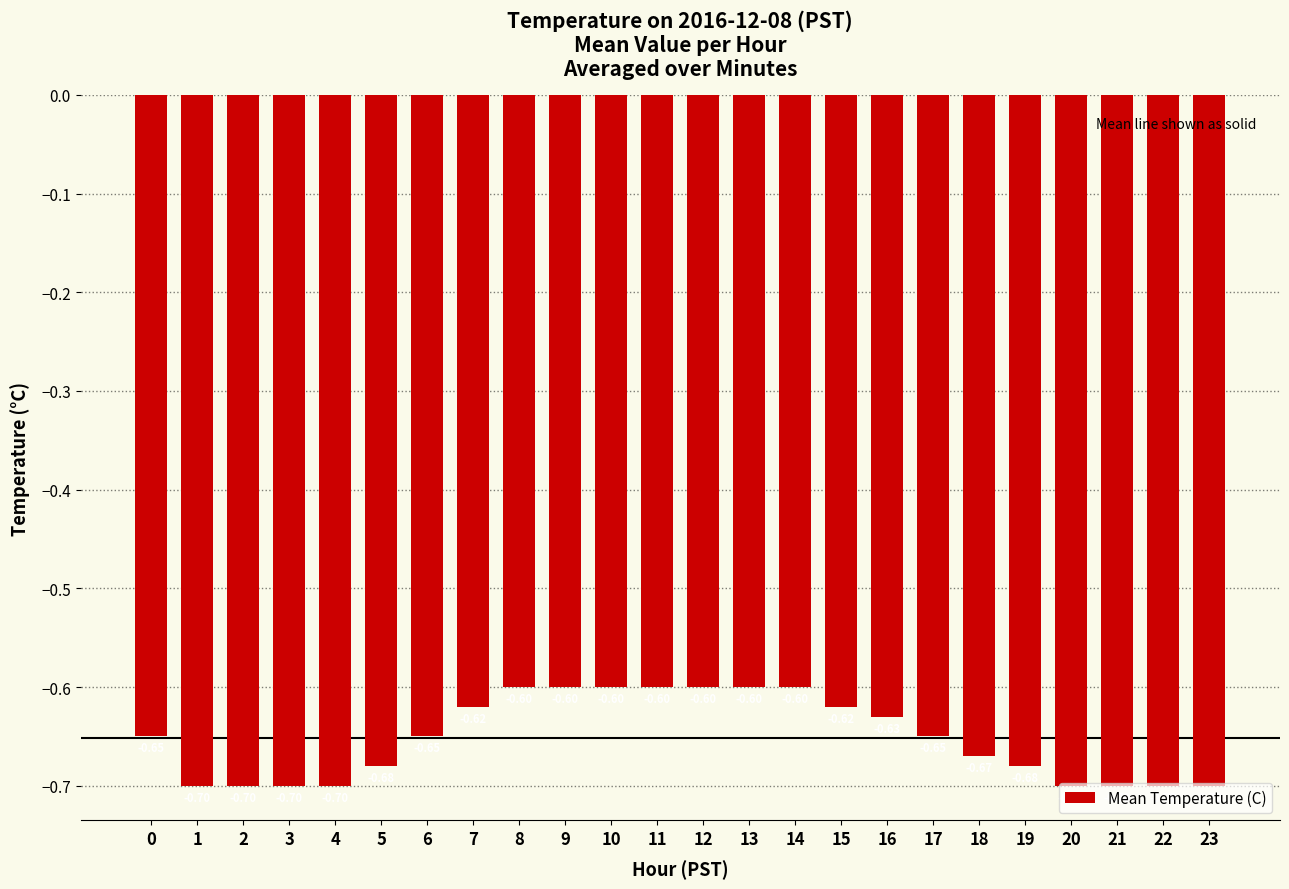

Between 22 and 6, which is larger?

6